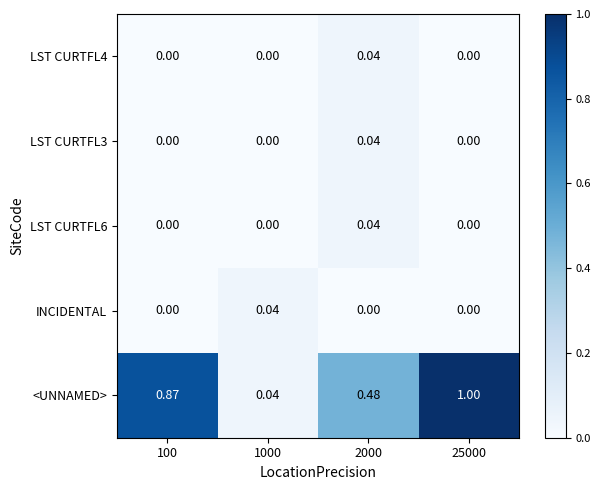

Is the value of LST CURTFL6 at 100 greater than the value of LST CURTFL4 at 2000?

No